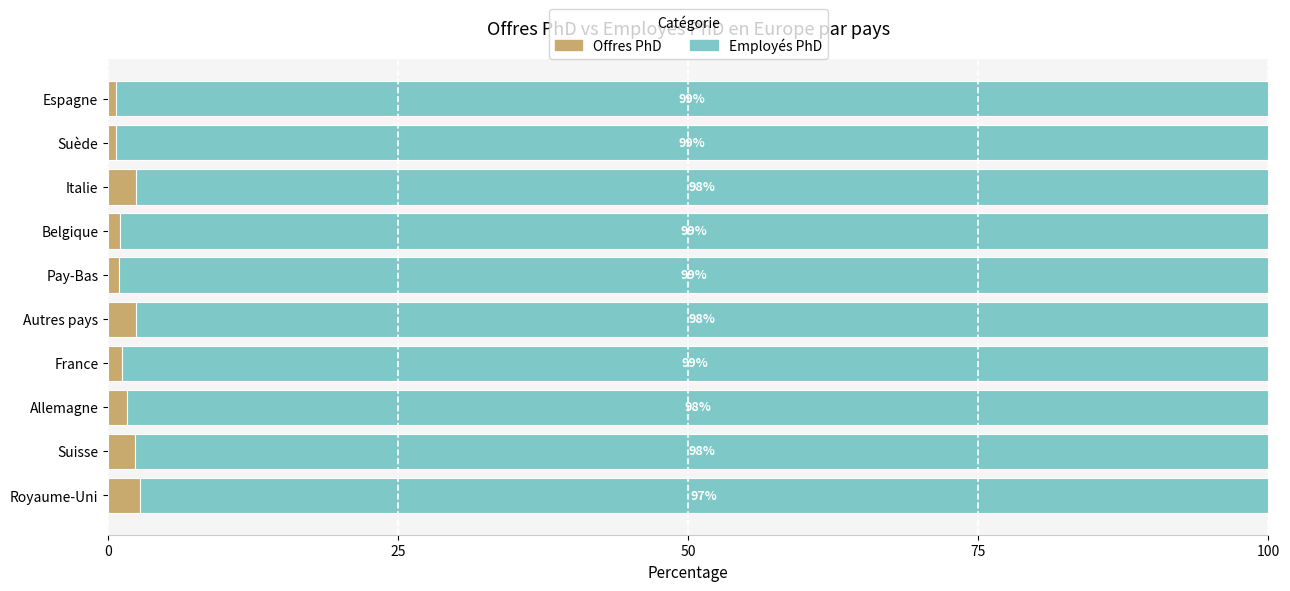

At which label does Offres PhD reach its peak?

Royaume-Uni